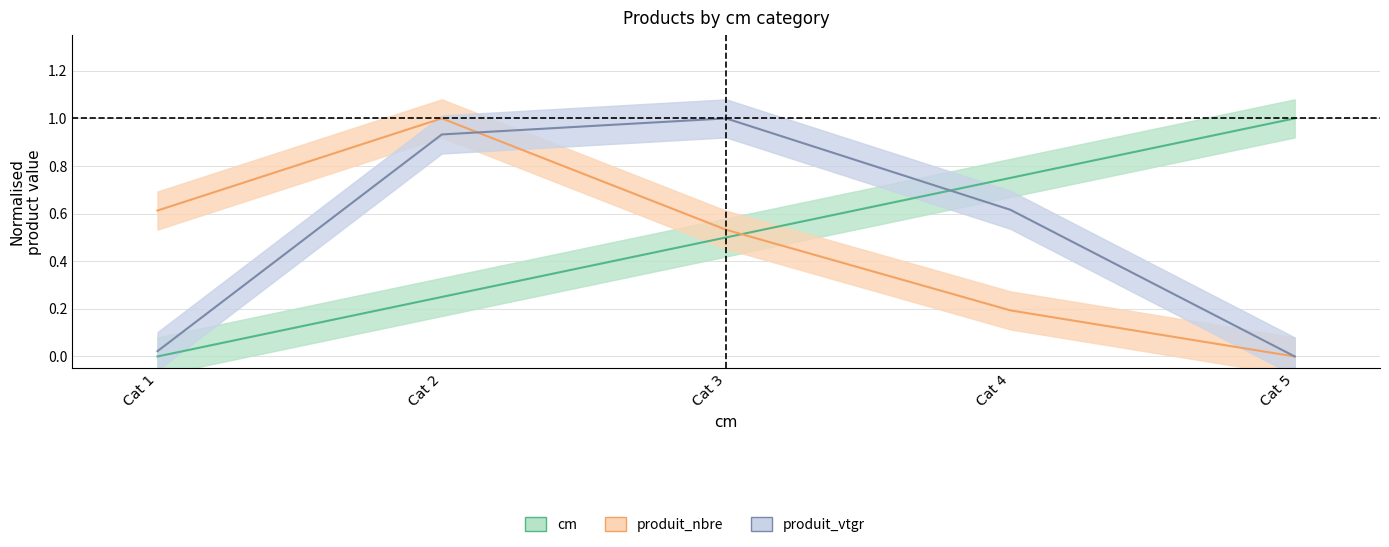

What is the total value across all series at Cat 4?

1.6